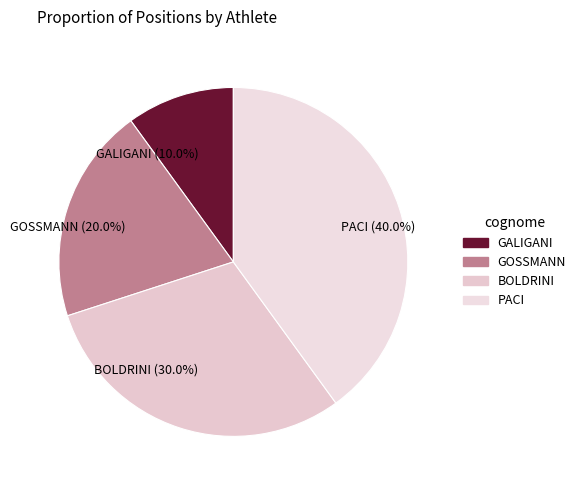

Between BOLDRINI and GALIGANI, which is larger?

BOLDRINI